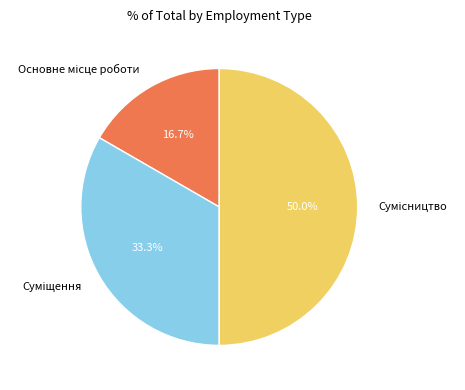

How many segments does this pie chart have?

3